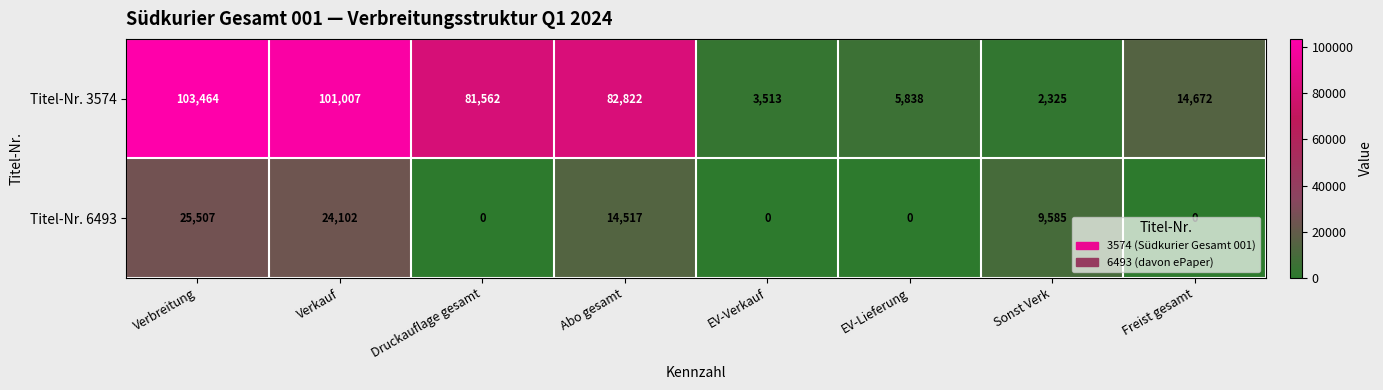

Which series has the largest range (max minus min)?

Titel-Nr. 3574